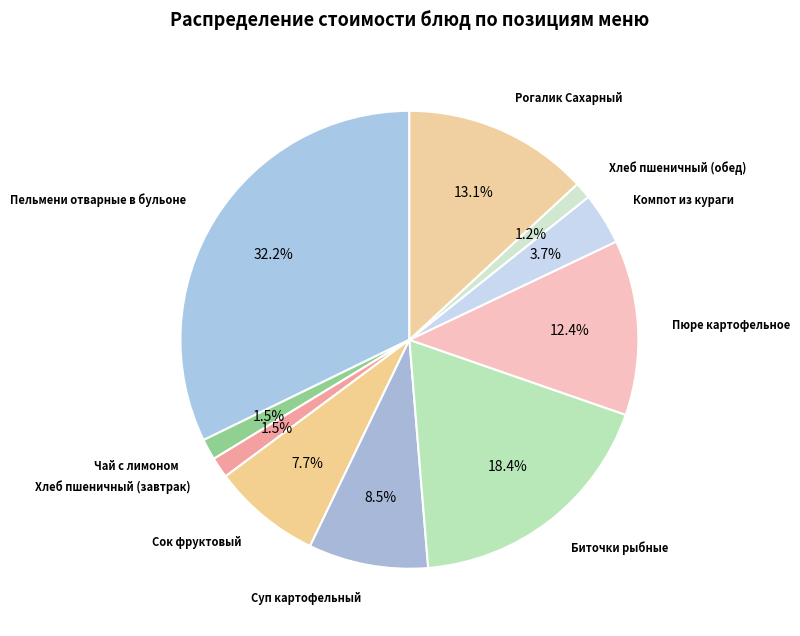

To the nearest percent, what is the average slice percentage?

10%